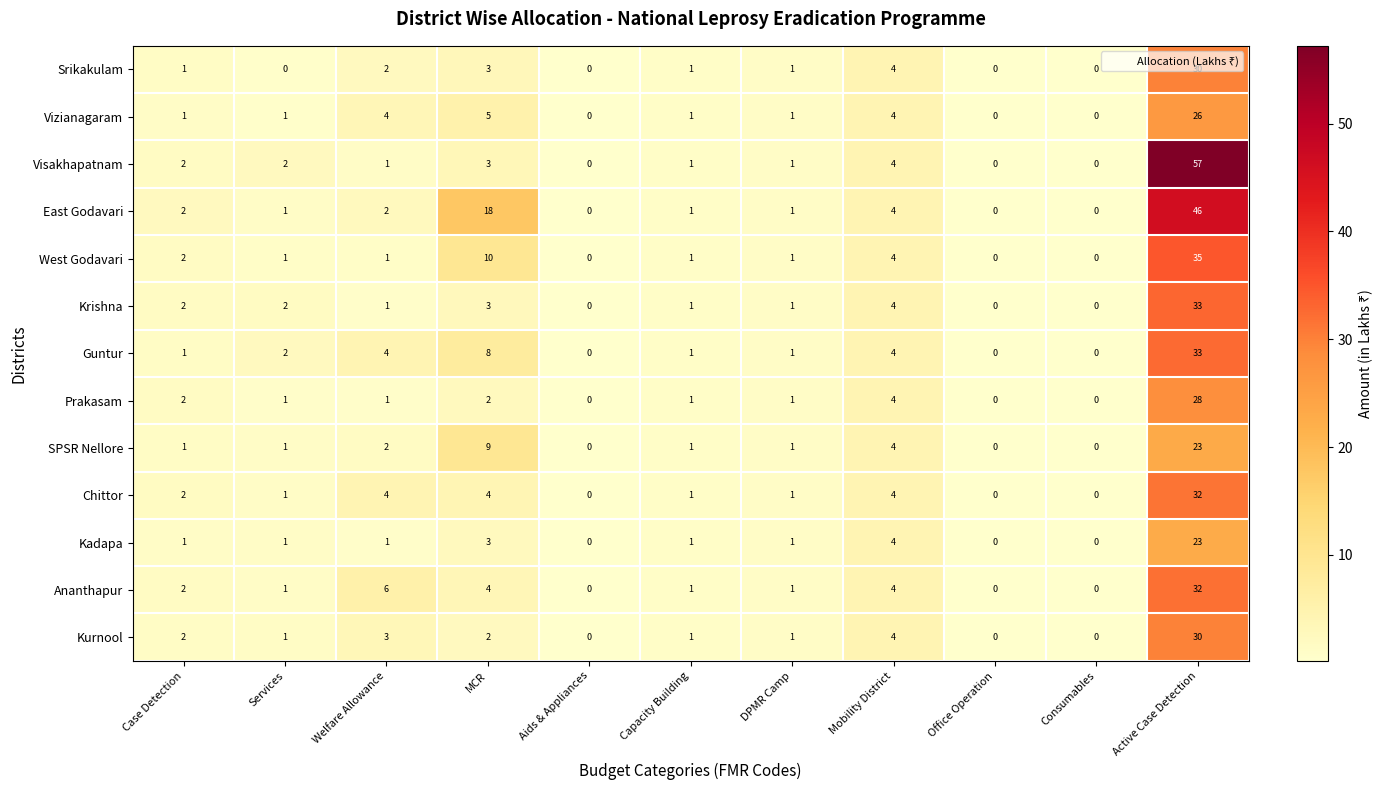

What is the total value across all series at Welfare Allowance?

32